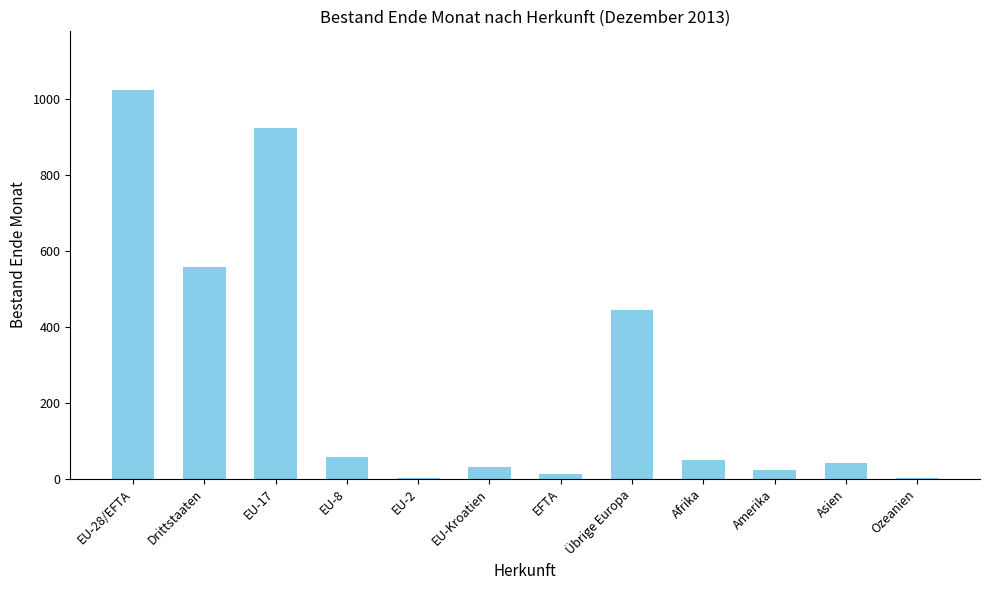

What is the change in value from EU-Kroatien to Übrige Europa?

+414